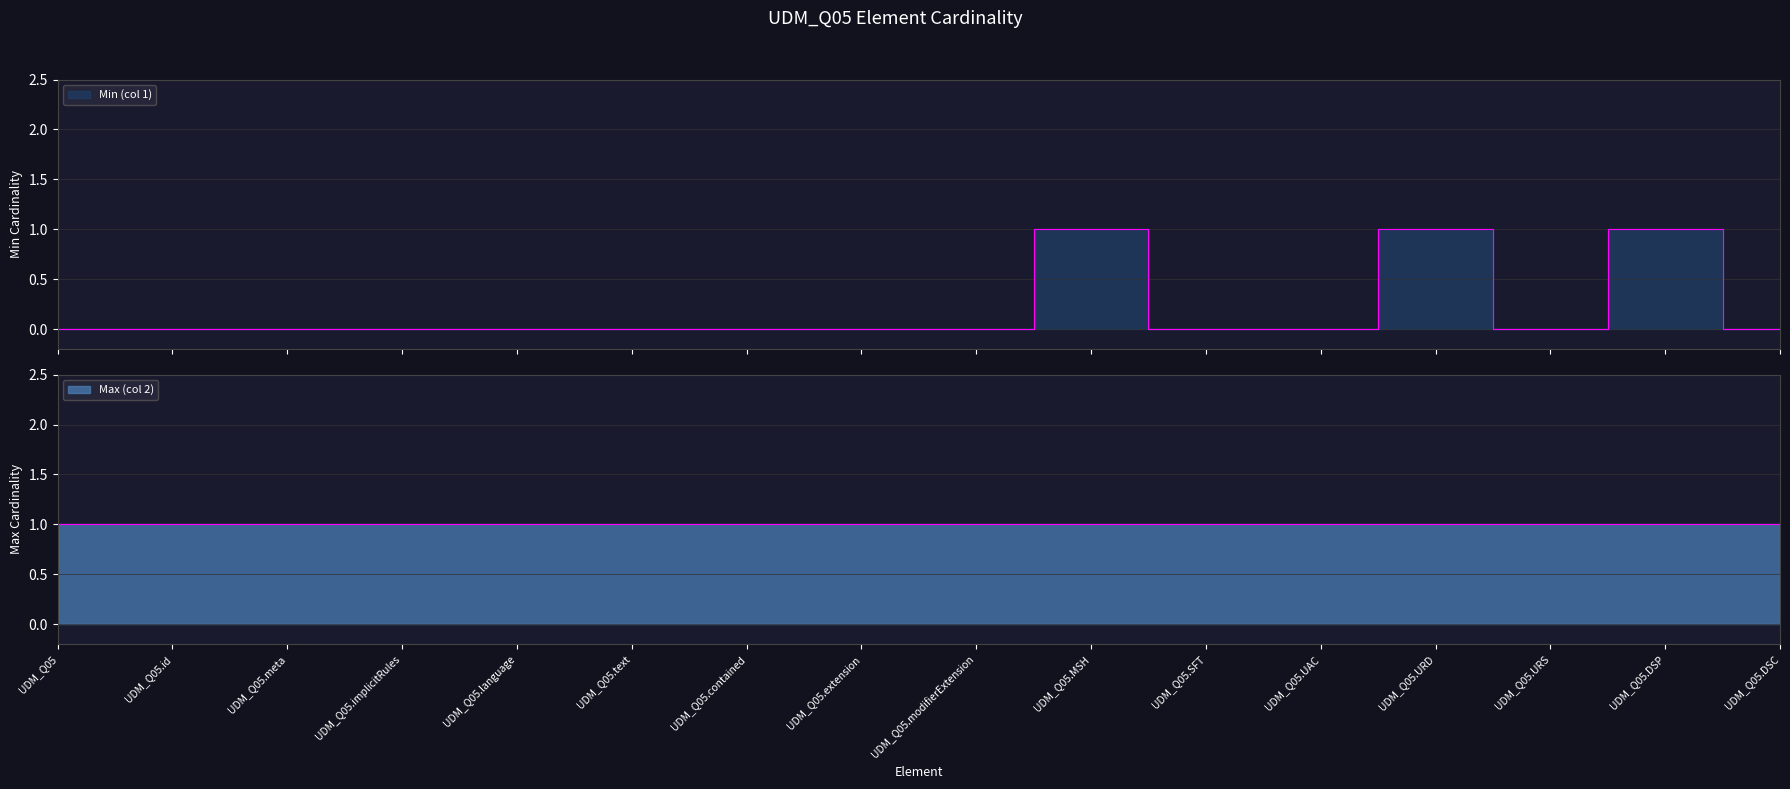

Which label corresponds to the smallest value in the chart?

UDM_Q05